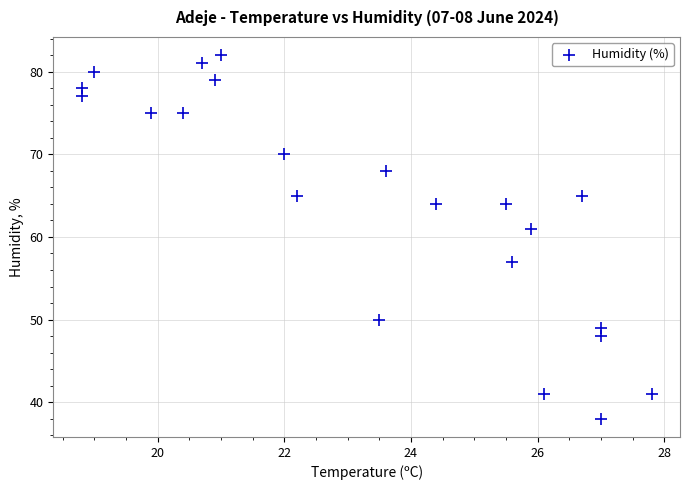

What Y value in the scatter plot is closest to 60?

61